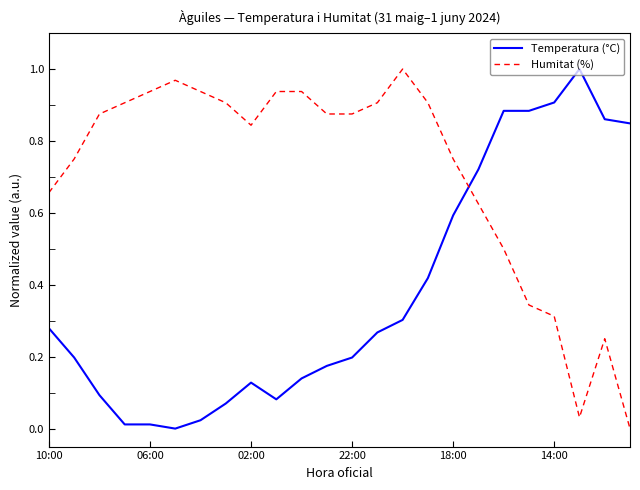

How many lines are shown in the chart?

2